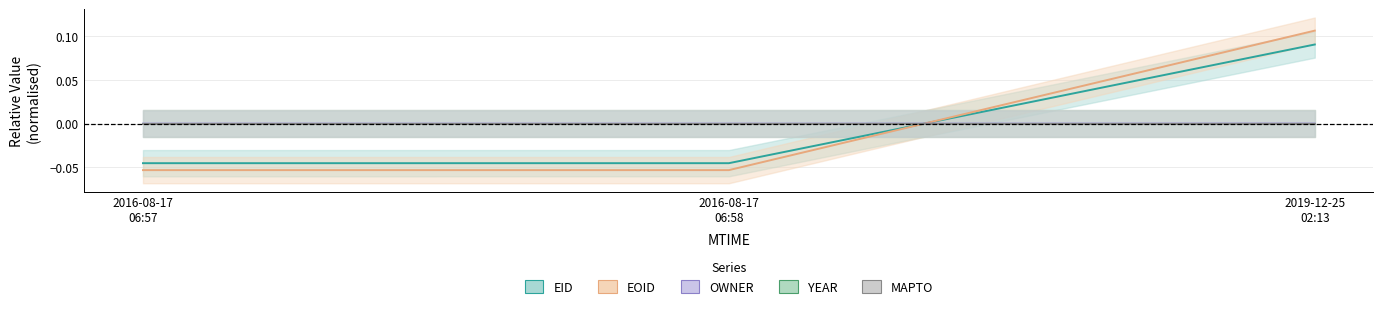

What is the lowest value of the EOID series?

-0.1